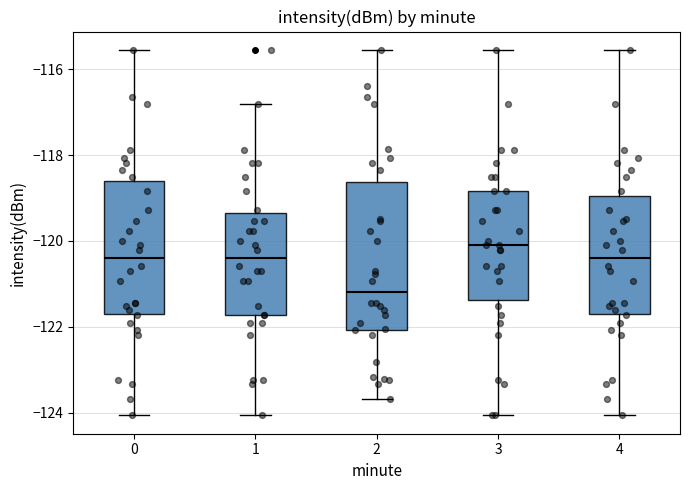

Comparing the boxes themselves (not the whiskers), which one is the tallest?

2